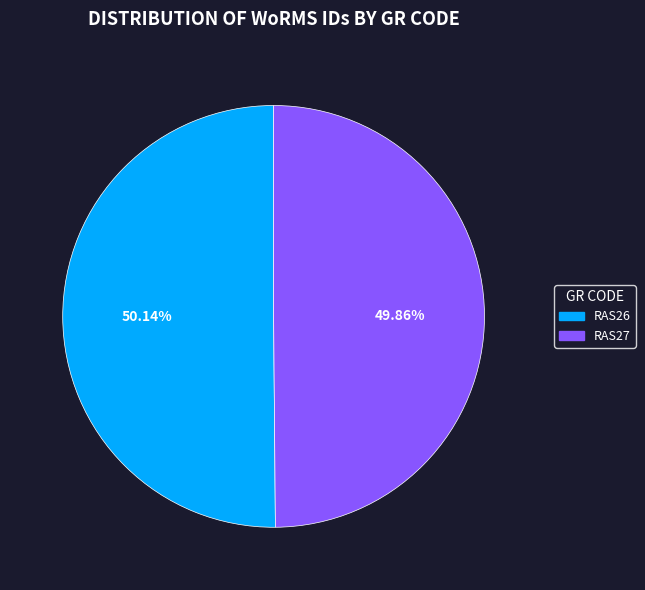

Is there a majority slice in this chart?

Yes